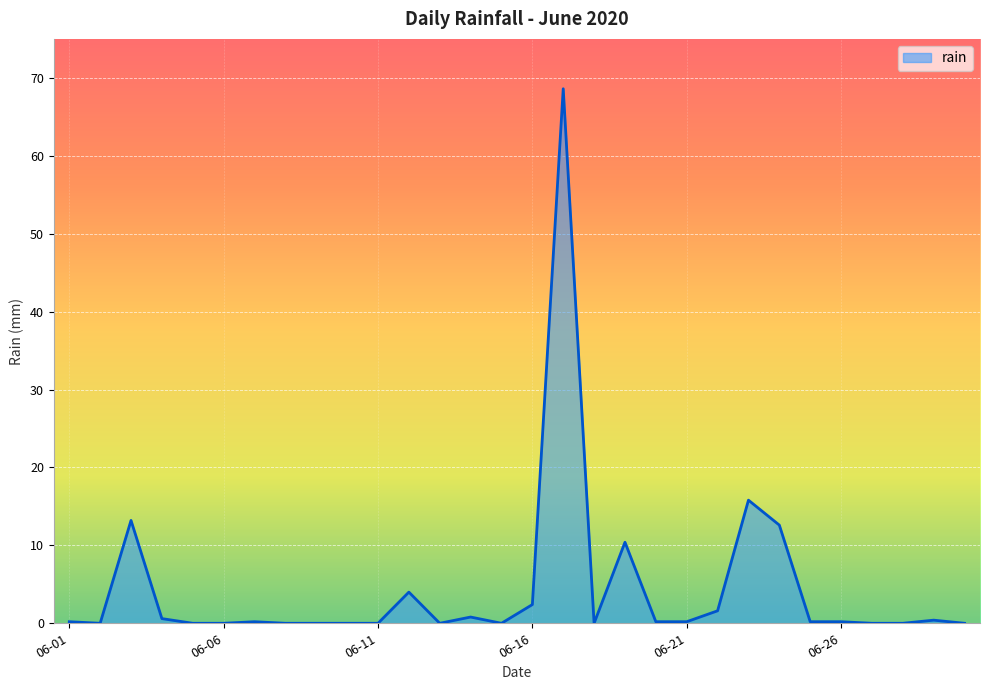

What is the difference between the maximum and second lowest values?

68.6